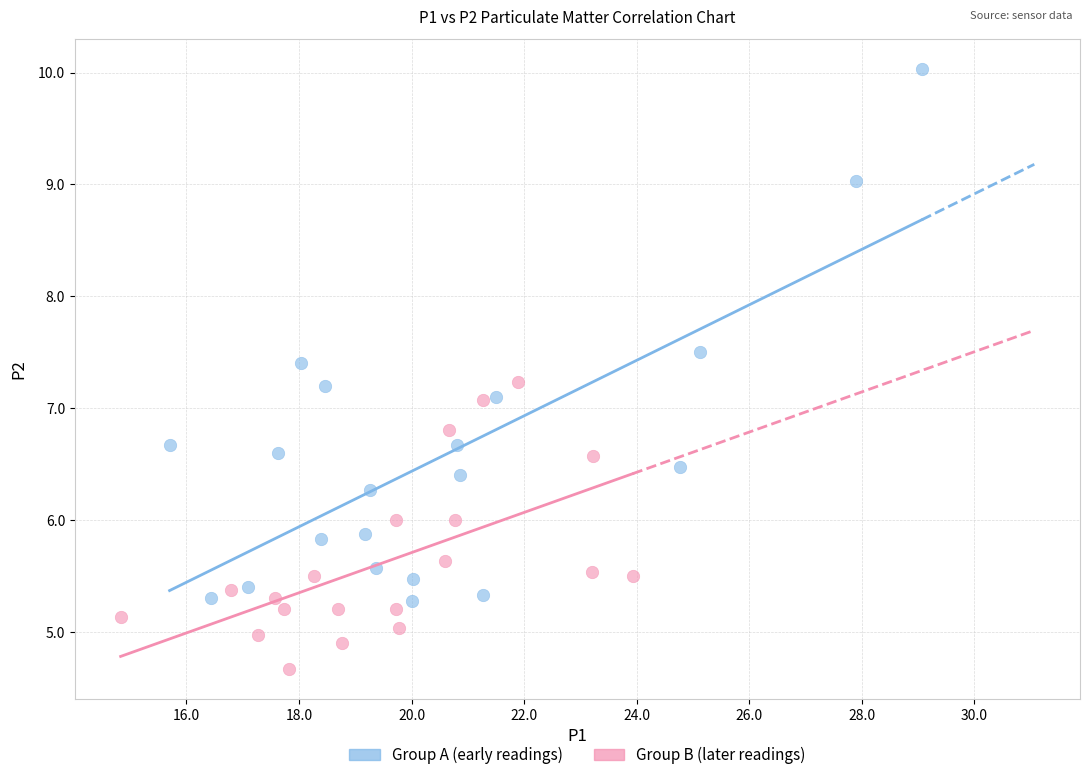

Which series contains the lowest Y value?

Group B (later readings)